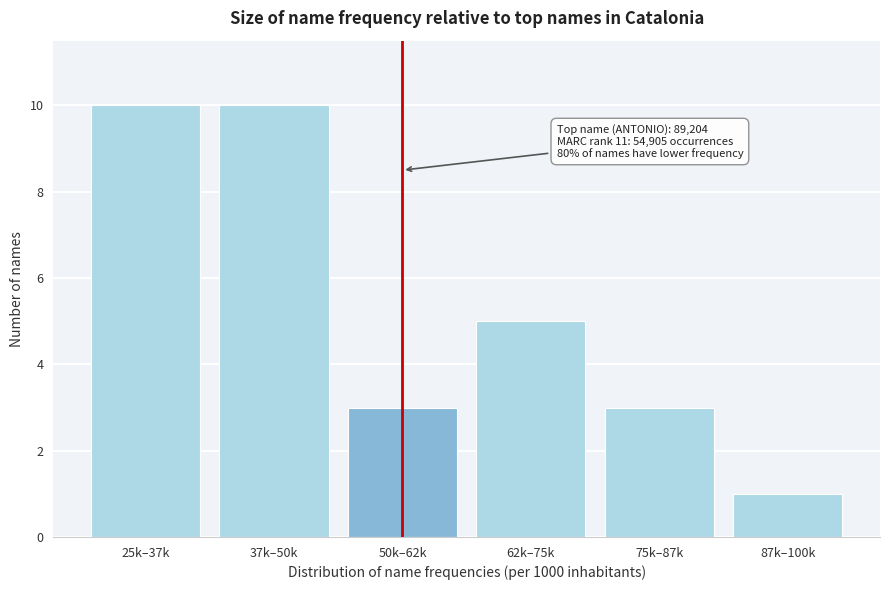

Reading right to left, what are all the values shown in this chart?

1	3	5	3	10	10